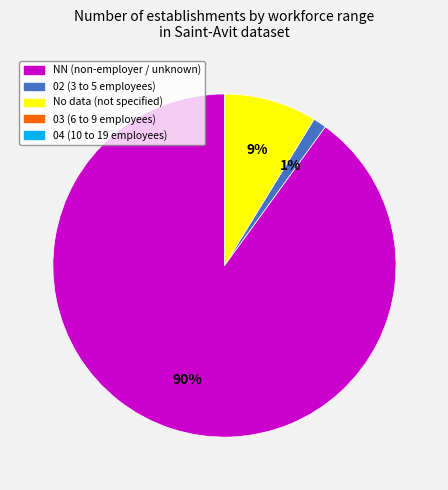

Does any single category account for the majority?

Yes